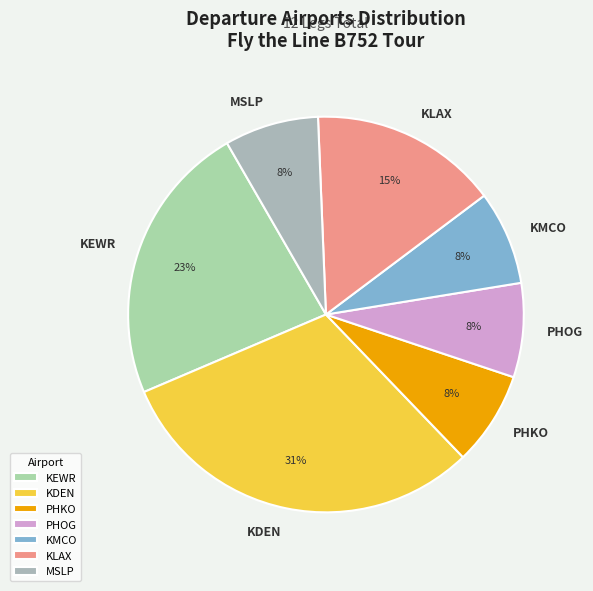

Is it true that KMCO is 8% of the pie?

True